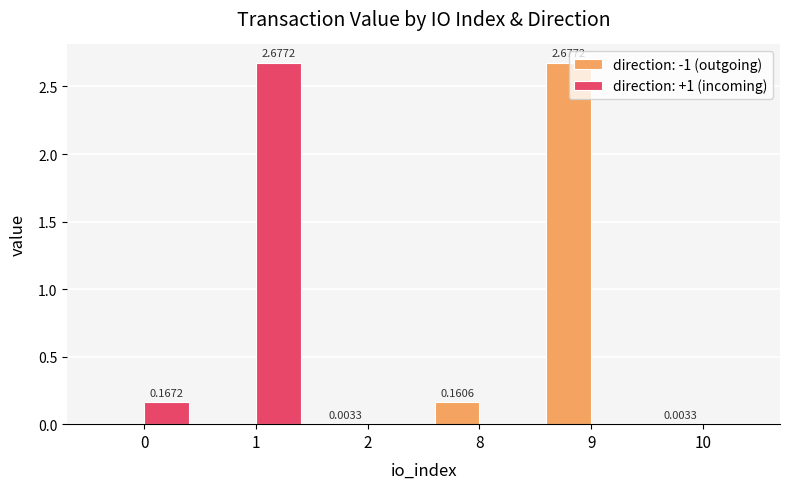

Is the value of direction: +1 (incoming) at 1 greater than the value of direction: -1 (outgoing) at 2?

Yes